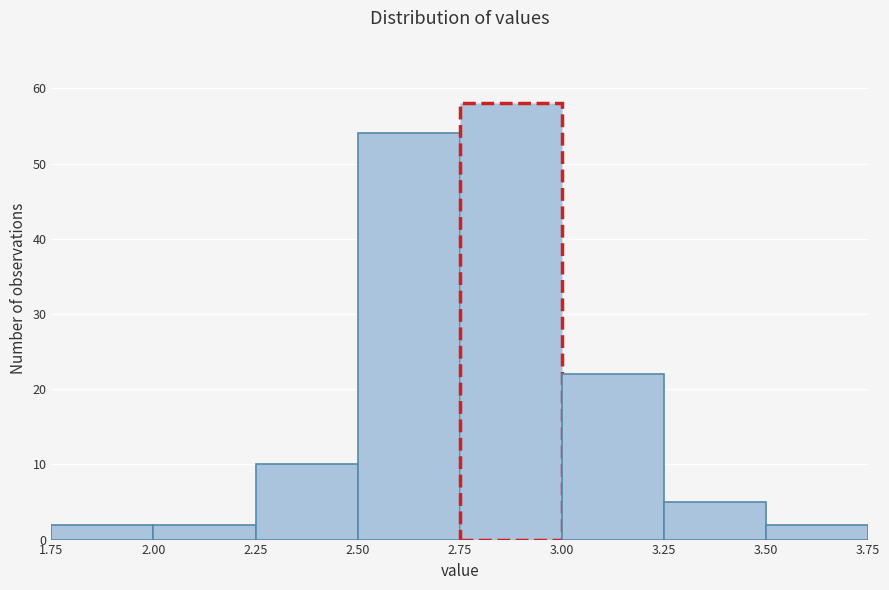

Over which range of the x-axis is the bar tallest?

2.75 to 3.00